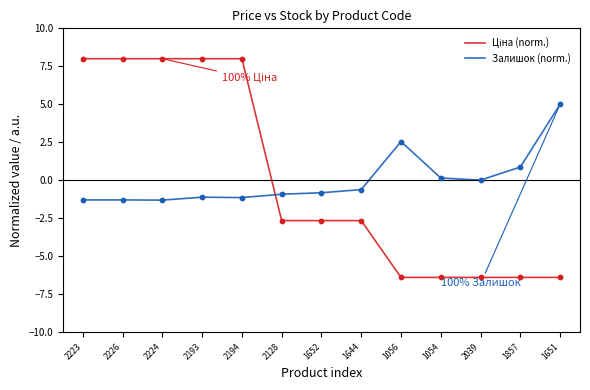

The value of Залишок (norm.) at 2224 is -1.3. True or false?

True